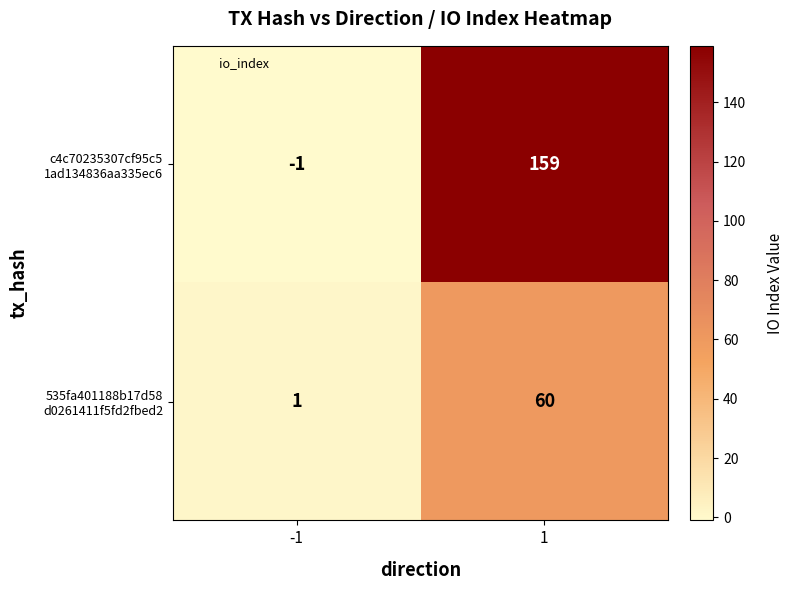

Count the number of data series in this chart.

2